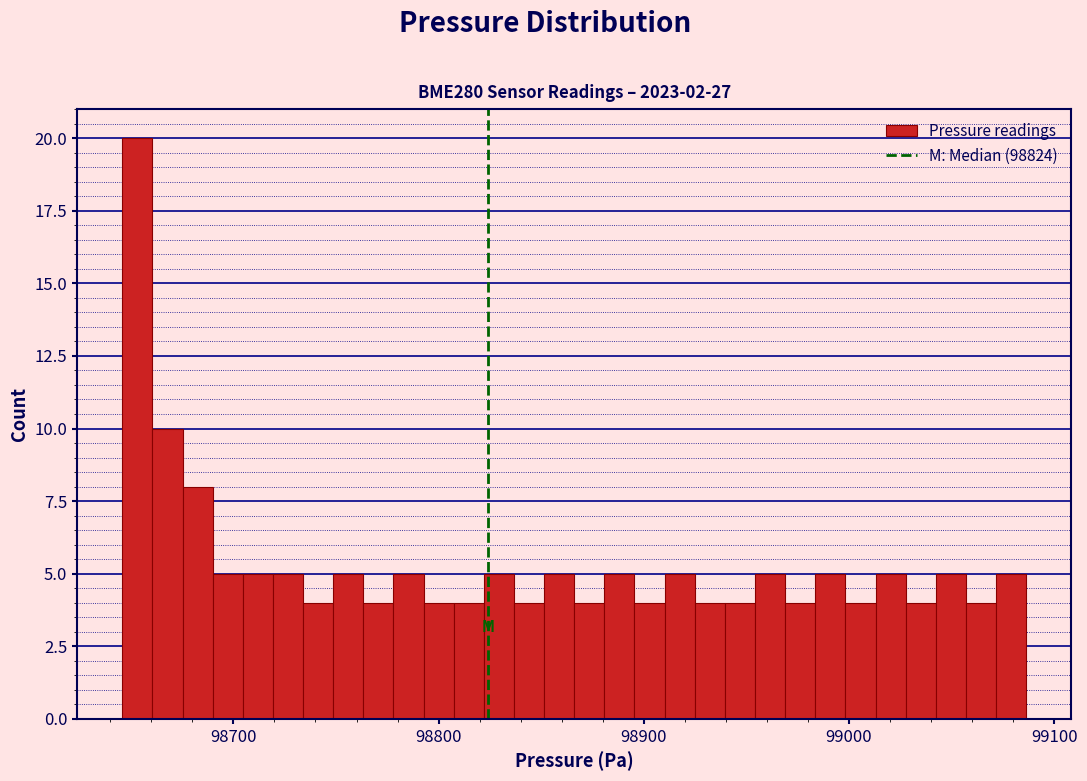

Around what value on the x-axis is the tallest bar? Give the approximate position of its centre, as read against the axis.

98650